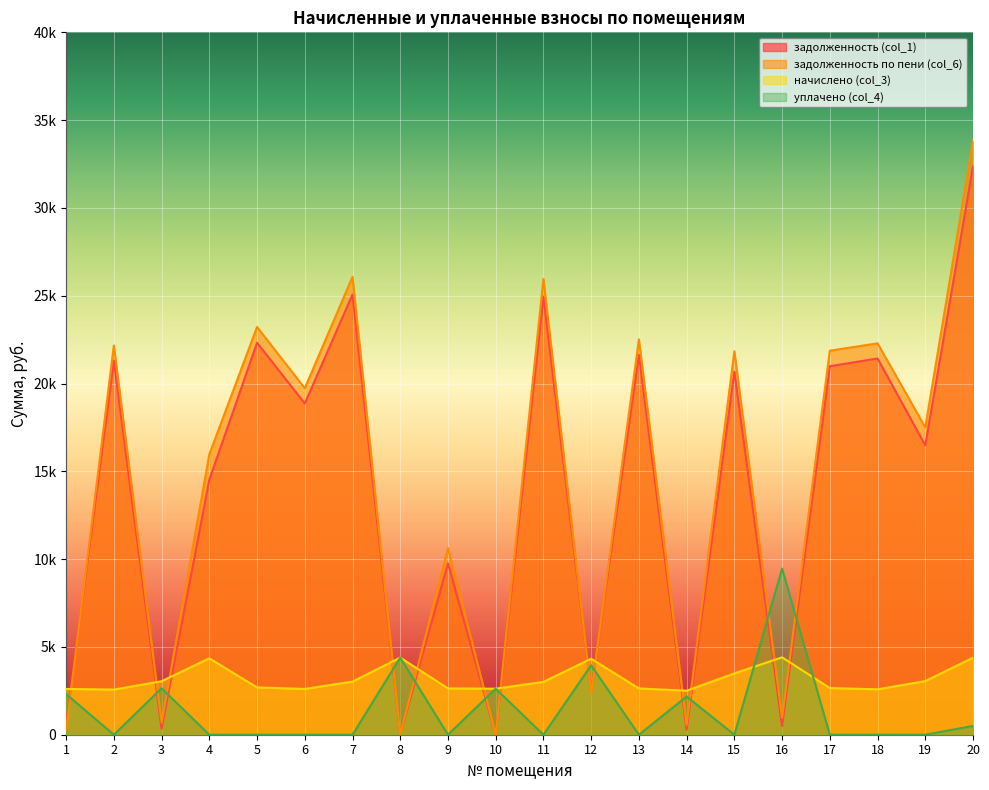

Reading left to right, extract all data points from this chart.

задолженность (col_1): 579.2	21308.6	338.4	14517.3	22323.4	18862.2	25069.0	0.0	9749.1	0.0	24949.7	2425.0	21637.8	278.4	20674.7	489.6	20984.8	21427.1	16481.1	32366.9
задолженность по пени (col_6): 289.6	22165.4	675.9	15966.9	23221.0	19731.0	26077.0	0.0	10627.5	0.0	25952.9	2367.4	22516.2	556.8	21838.7	958.4	21870.4	22288.7	17498.7	33828.5
начислено (col_3): 2606.4	2570.4	3045.6	4348.8	2692.8	2606.4	3024.0	4392.0	2635.2	2620.8	3009.6	4327.2	2635.2	2505.6	3492.0	4406.4	2656.8	2584.8	3052.8	4384.8
уплачено (col_4): 2316.8	0.0	2644.7	0.0	0.0	0.0	0.0	4392.0	0.0	2619.6	0.0	3952.0	0.0	2174.8	0.0	9463.7	0.0	0.0	0.0	500.0